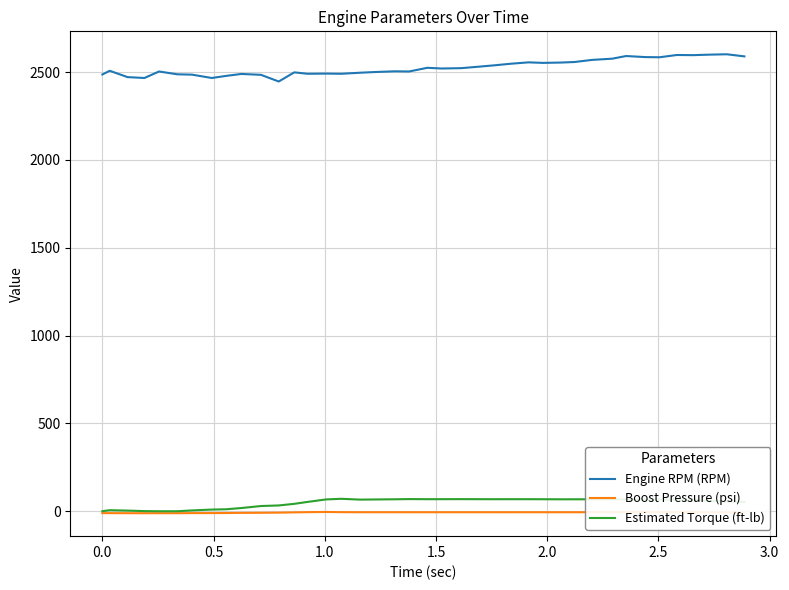

How many lines are shown in the chart?

3